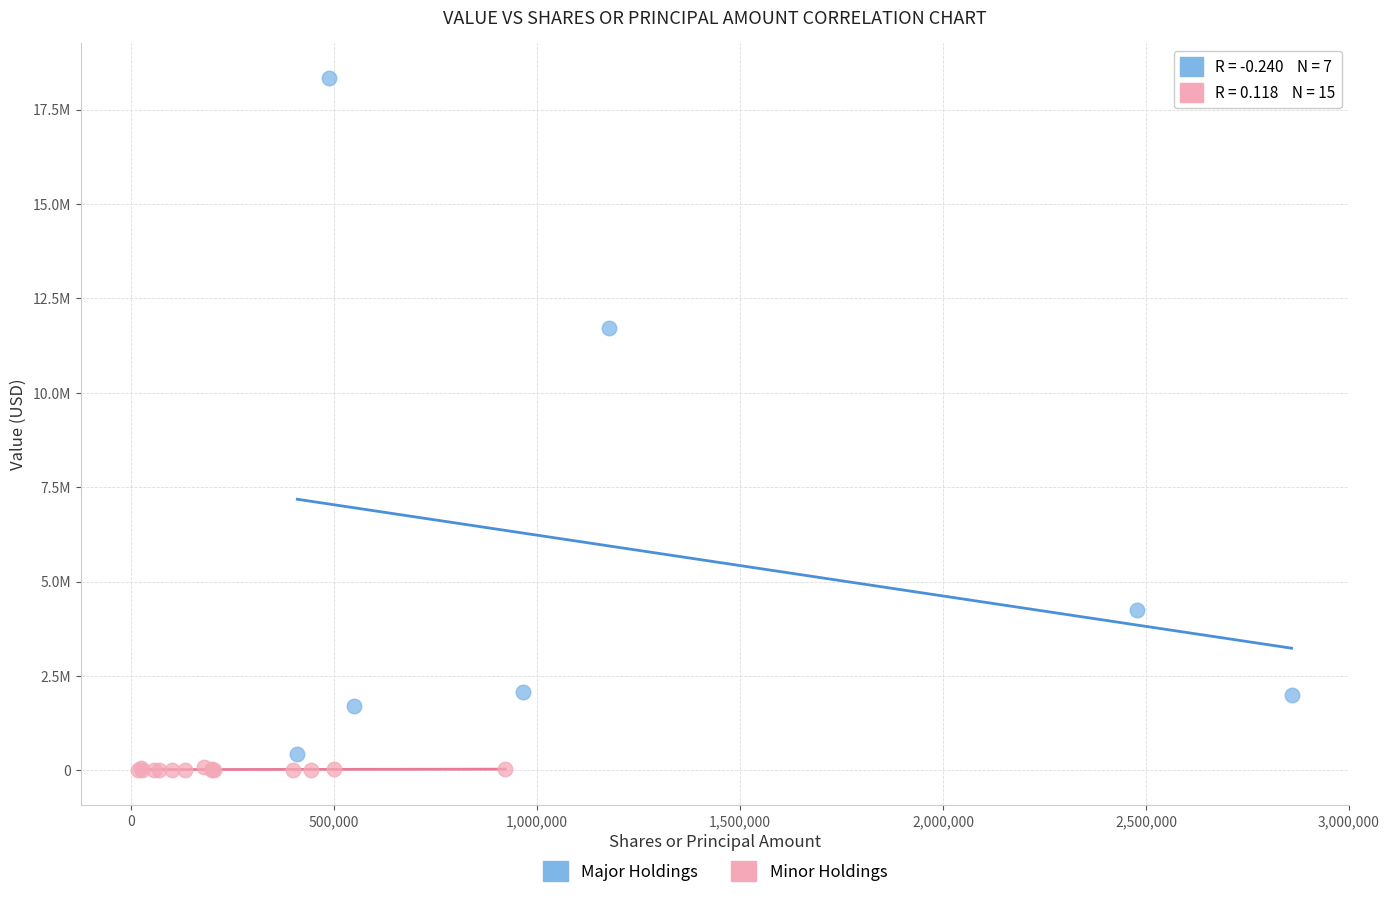

What are all the series names shown in the legend?

Major Holdings, Minor Holdings